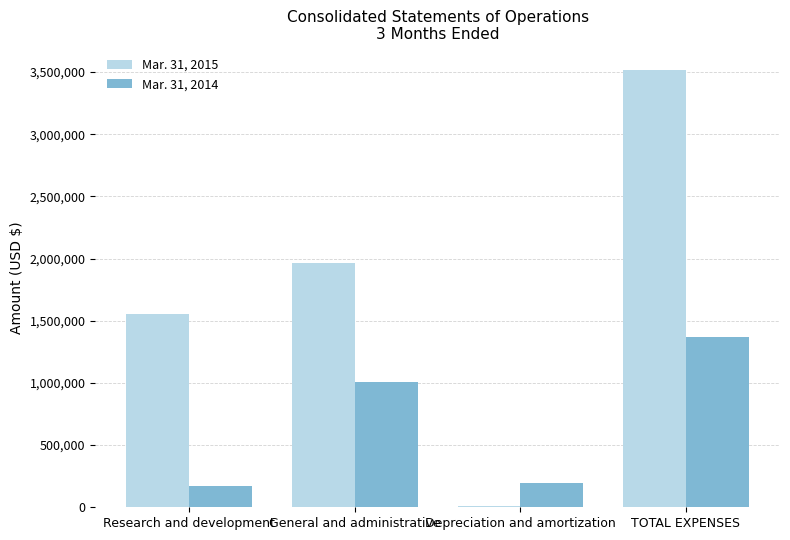

Is it true that Mar. 31, 2015 equals 1272696 at TOTAL EXPENSES?

False